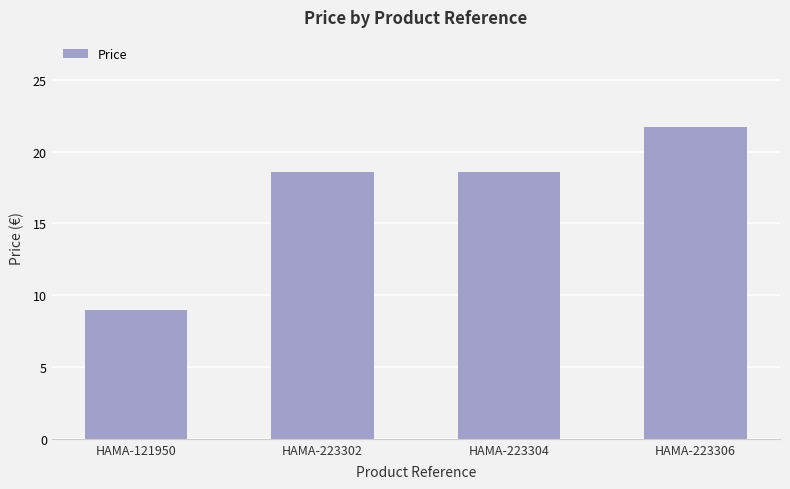

What is the difference between the values at HAMA-223304 and HAMA-223306?

3.1